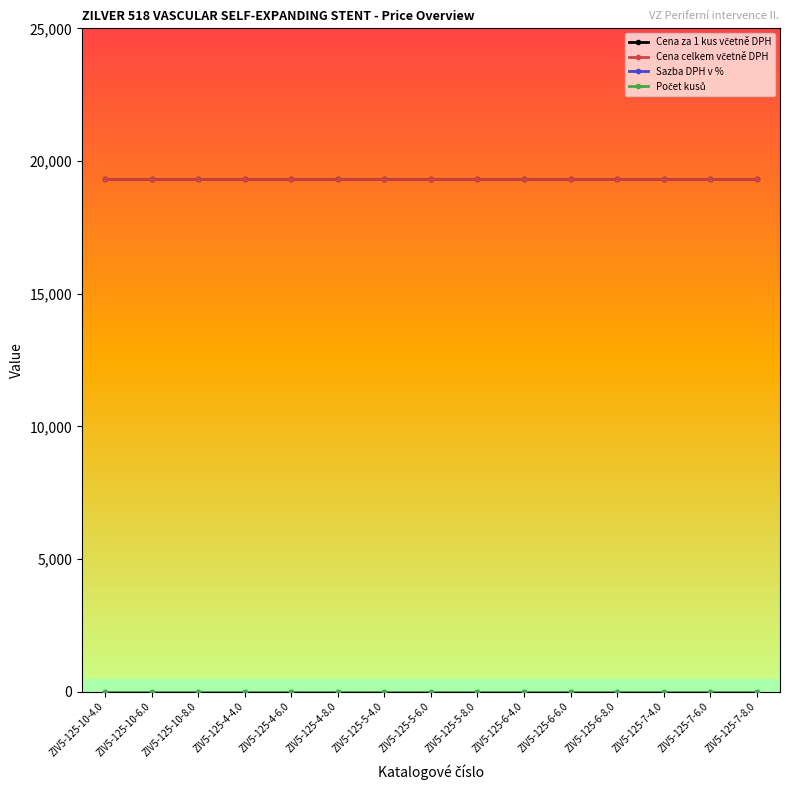

True or false: Cena celkem včetně DPH has more than 2 interior local peaks.

False